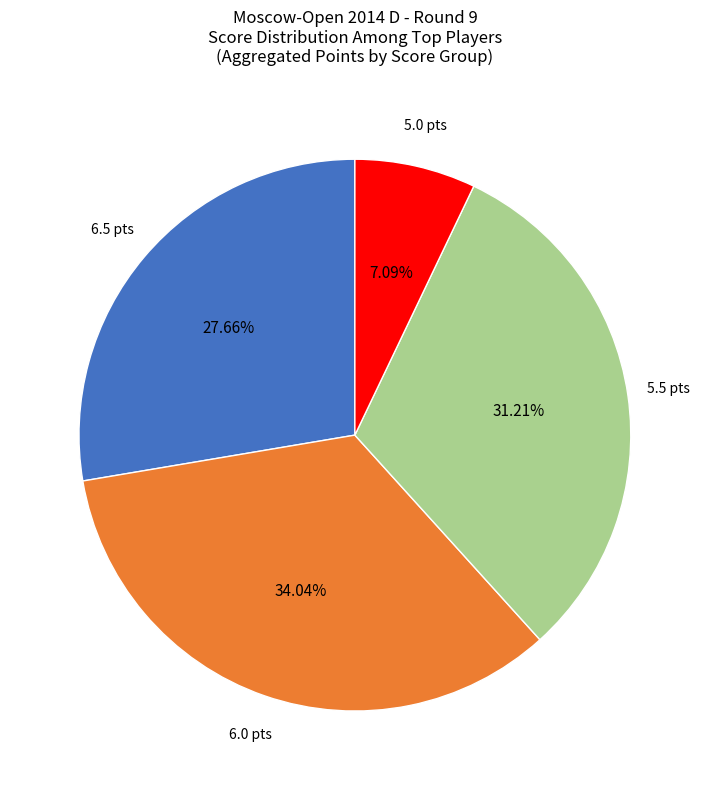

What is the largest slice in the pie chart?

6.0 pts